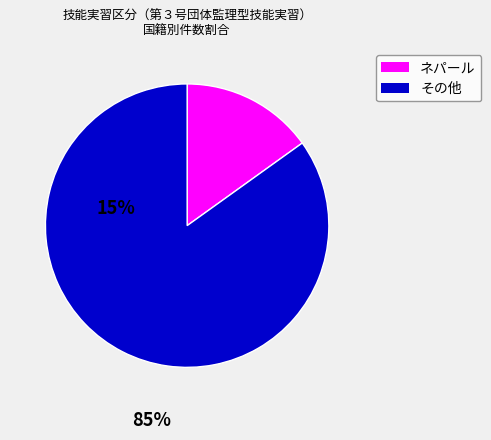

The ネパール slice represents 5% of the pie. True or false?

False